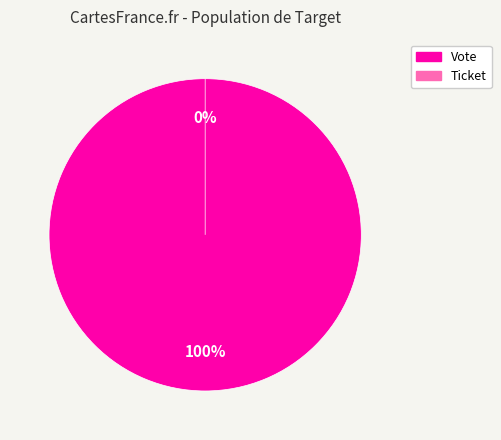

The Vote slice represents 100% of the pie. True or false?

True